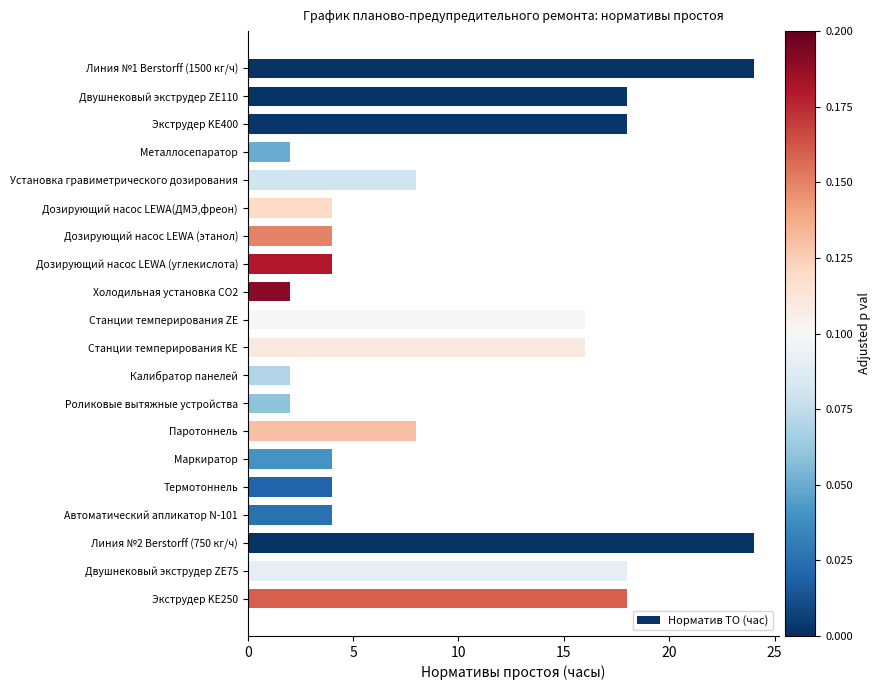

What is the difference between the values at Экструдер KE400 and Роликовые вытяжные устройства?

16